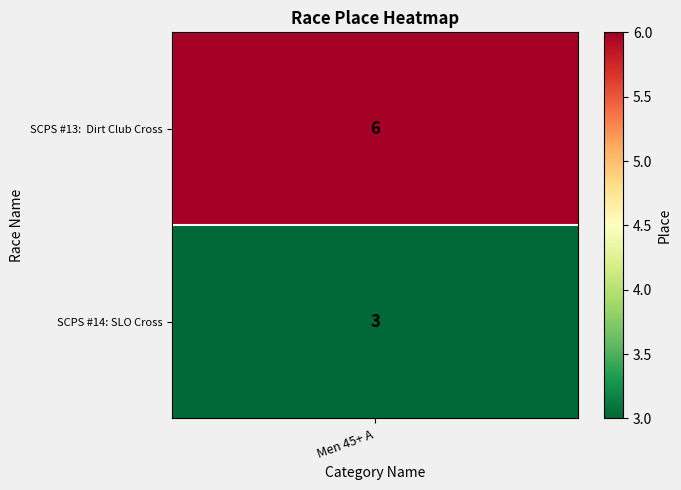

How many values are between 3 and 6?

2